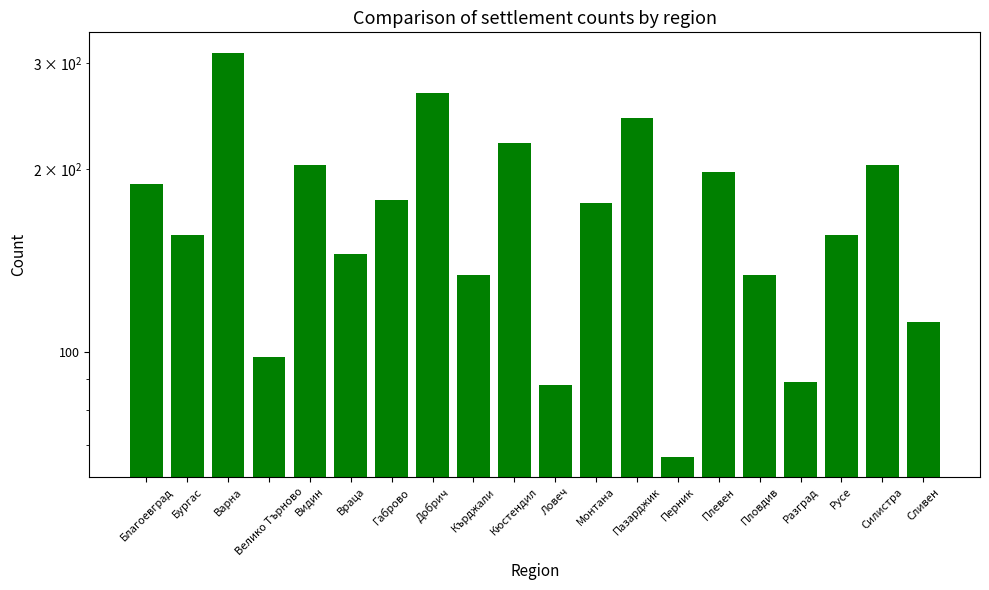

Reading right to left, list all the values displayed in this chart.

112	203	156	89	134	198	67	243	176	88	221	134	267	178	145	203	98	312	156	189